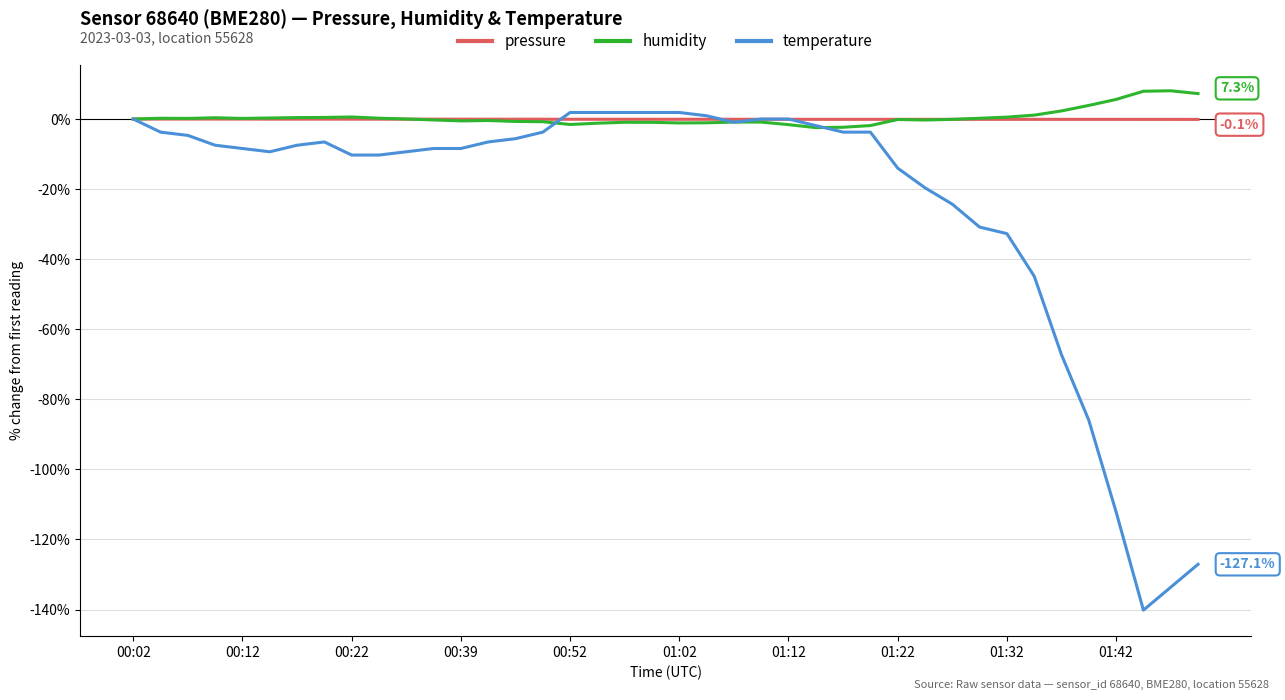

Which series has the widest spread of values?

temperature